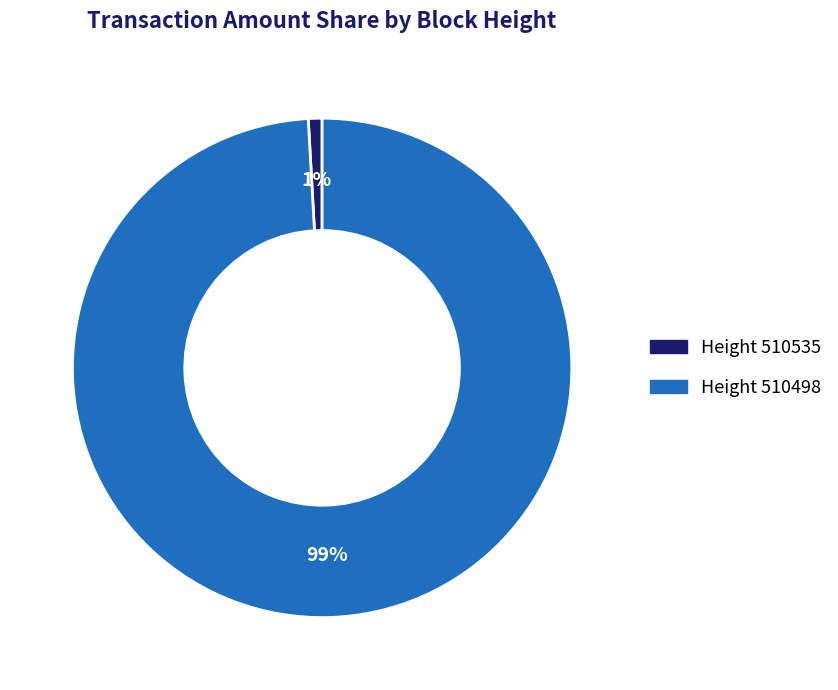

To the nearest percent, what is the difference between the largest and smallest slice percentages?

98%